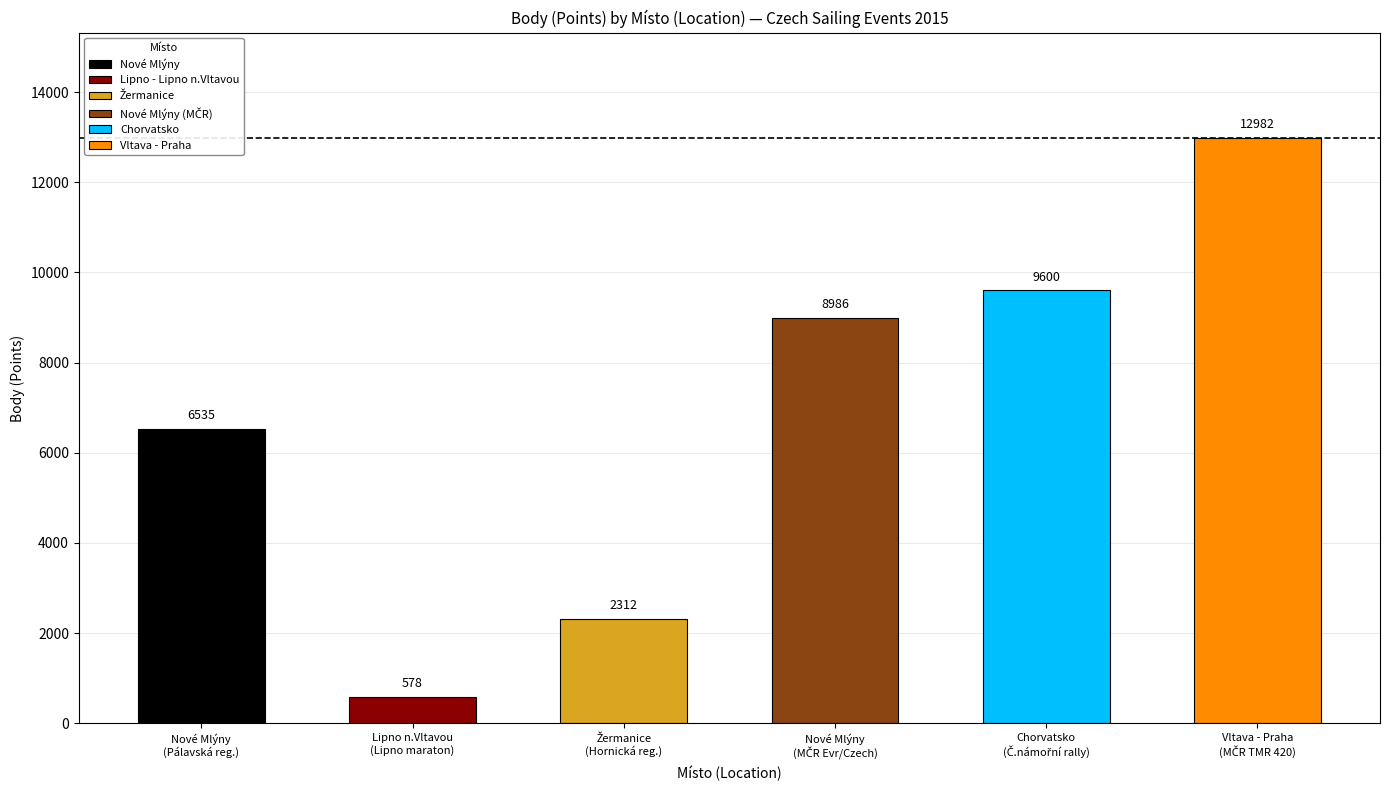

Rank the categories by value from lowest to highest.

Lipno - Lipno n.Vltavou, Žermanice, Nové Mlýny, Nové Mlýny (MČR), Chorvatsko, Vltava - Praha